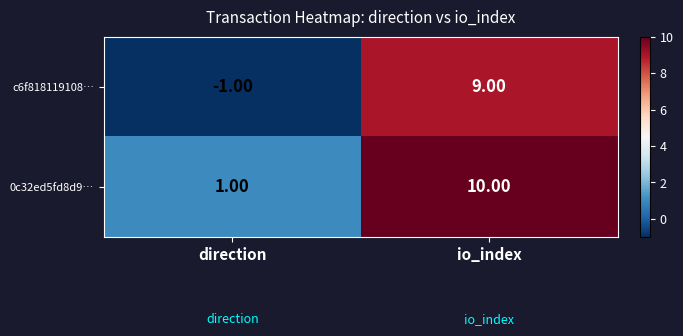

Which category has the lowest value across all series?

direction